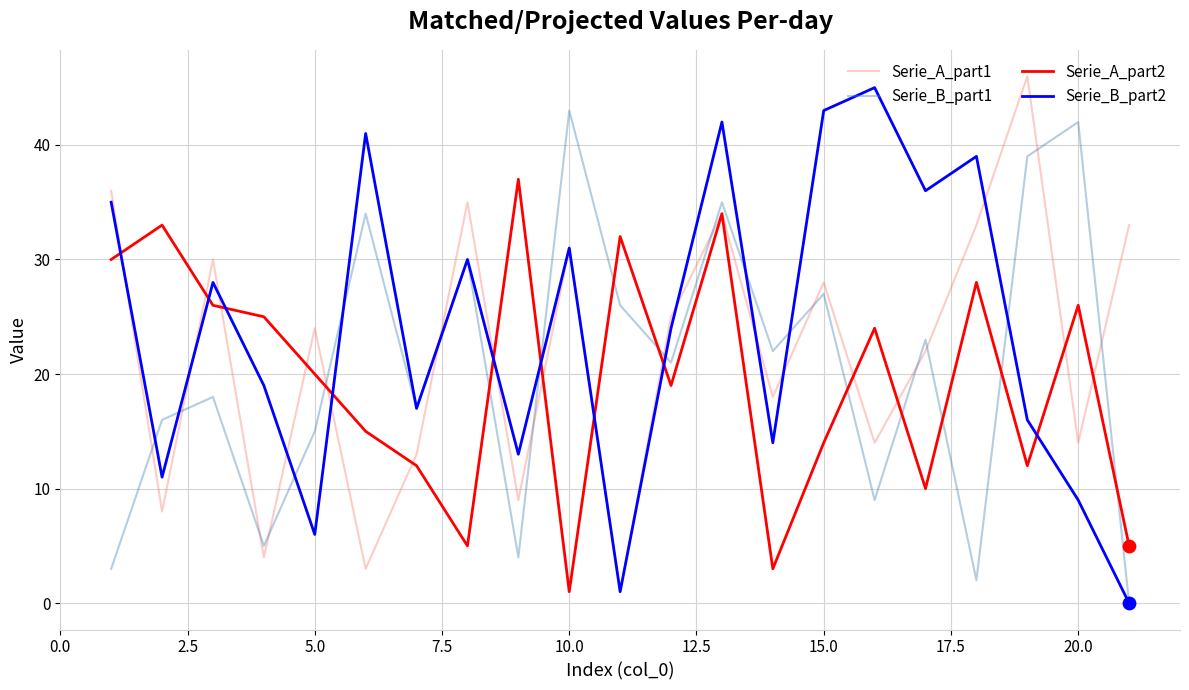

List the series in order of their overall mean, lowest first.

Serie_A_part2, Serie_B_part1, Serie_A_part1, Serie_B_part2